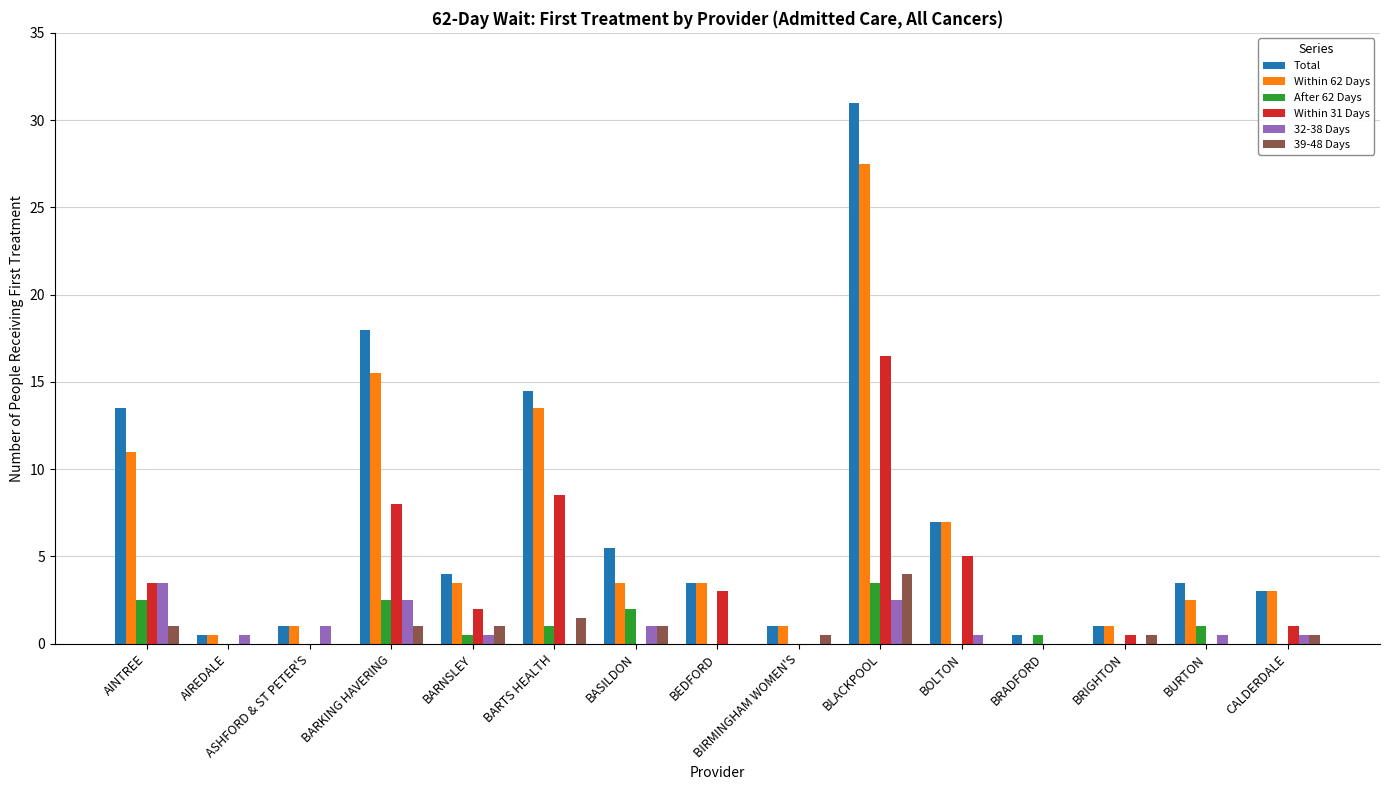

Reading left to right, transcribe all the data shown in this chart.

Total: AINTREE=13.5	AIREDALE=0.5	ASHFORD & ST PETER'S=1.0	BARKING HAVERING=18.0	BARNSLEY=4.0	BARTS HEALTH=14.5	BASILDON=5.5	BEDFORD=3.5	BIRMINGHAM WOMEN'S=1.0	BLACKPOOL=31.0	BOLTON=7.0	BRADFORD=0.5	BRIGHTON=1.0	BURTON=3.5	CALDERDALE=3.0
Within 62 Days: AINTREE=11.0	AIREDALE=0.5	ASHFORD & ST PETER'S=1.0	BARKING HAVERING=15.5	BARNSLEY=3.5	BARTS HEALTH=13.5	BASILDON=3.5	BEDFORD=3.5	BIRMINGHAM WOMEN'S=1.0	BLACKPOOL=27.5	BOLTON=7.0	BRADFORD=0.0	BRIGHTON=1.0	BURTON=2.5	CALDERDALE=3.0
After 62 Days: AINTREE=2.5	AIREDALE=0.0	ASHFORD & ST PETER'S=0.0	BARKING HAVERING=2.5	BARNSLEY=0.5	BARTS HEALTH=1.0	BASILDON=2.0	BEDFORD=0.0	BIRMINGHAM WOMEN'S=0.0	BLACKPOOL=3.5	BOLTON=0.0	BRADFORD=0.5	BRIGHTON=0.0	BURTON=1.0	CALDERDALE=0.0
Within 31 Days: AINTREE=3.5	AIREDALE=0.0	ASHFORD & ST PETER'S=0.0	BARKING HAVERING=8.0	BARNSLEY=2.0	BARTS HEALTH=8.5	BASILDON=0.0	BEDFORD=3.0	BIRMINGHAM WOMEN'S=0.0	BLACKPOOL=16.5	BOLTON=5.0	BRADFORD=0.0	BRIGHTON=0.5	BURTON=0.0	CALDERDALE=1.0
32-38 Days: AINTREE=3.5	AIREDALE=0.5	ASHFORD & ST PETER'S=1.0	BARKING HAVERING=2.5	BARNSLEY=0.5	BARTS HEALTH=0.0	BASILDON=1.0	BEDFORD=0.0	BIRMINGHAM WOMEN'S=0.0	BLACKPOOL=2.5	BOLTON=0.5	BRADFORD=0.0	BRIGHTON=0.0	BURTON=0.5	CALDERDALE=0.5
39-48 Days: AINTREE=1.0	AIREDALE=0.0	ASHFORD & ST PETER'S=0.0	BARKING HAVERING=1.0	BARNSLEY=1.0	BARTS HEALTH=1.5	BASILDON=1.0	BEDFORD=0.0	BIRMINGHAM WOMEN'S=0.5	BLACKPOOL=4.0	BOLTON=0.0	BRADFORD=0.0	BRIGHTON=0.5	BURTON=0.0	CALDERDALE=0.5